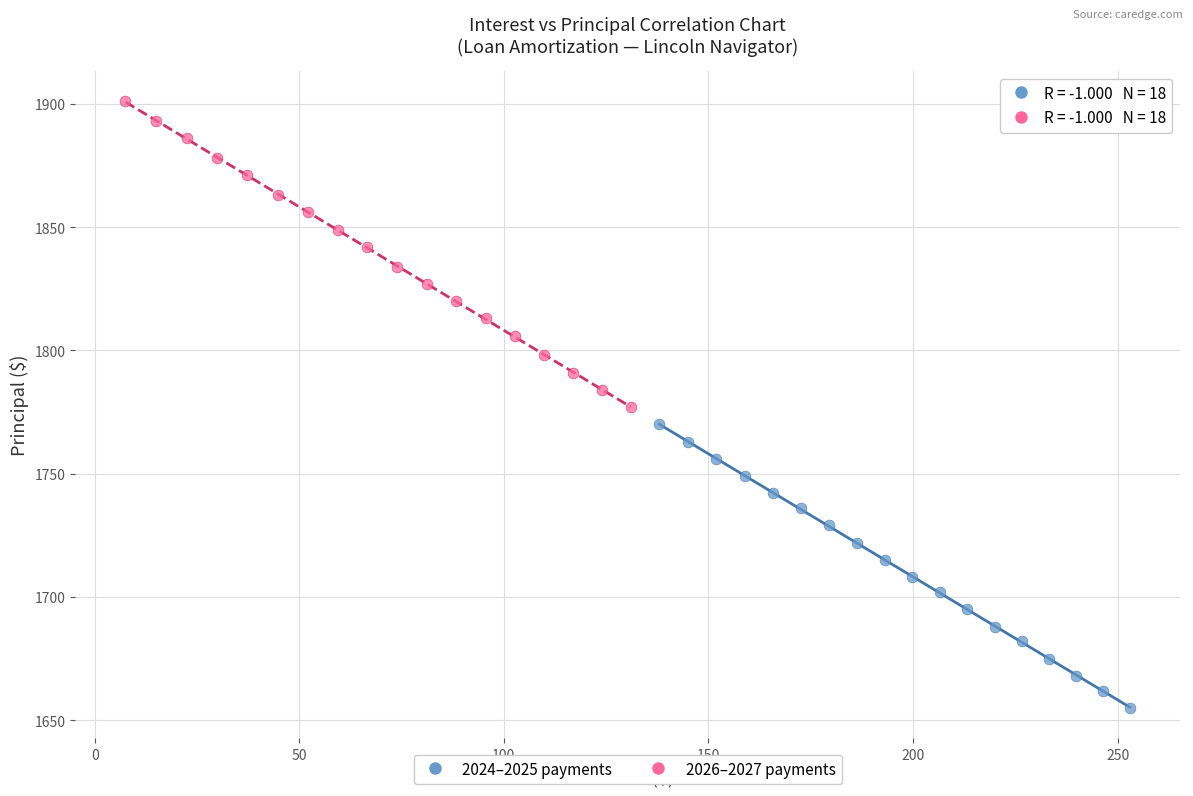

Which series reaches the minimum Y coordinate?

2024–2025 payments